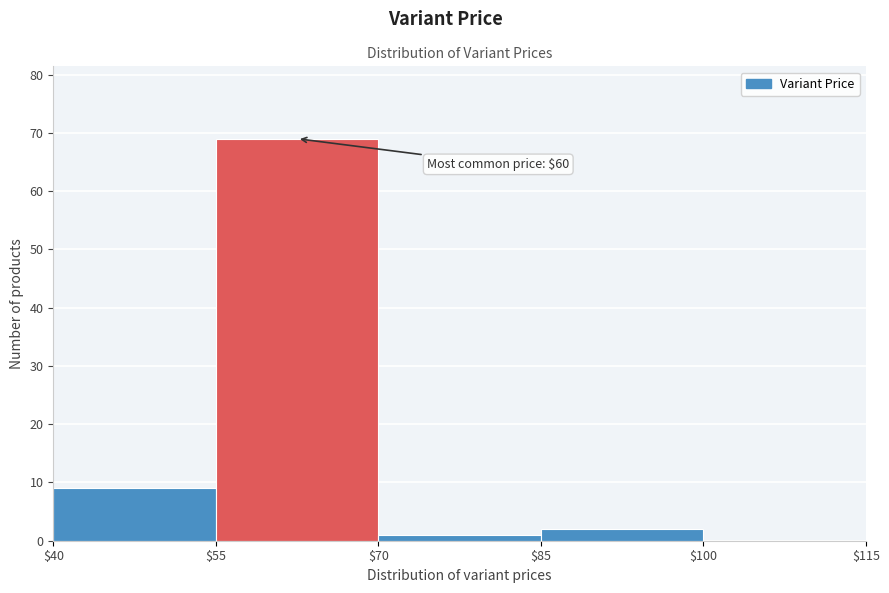

Over which range of the x-axis is the bar tallest?

$55 to $70